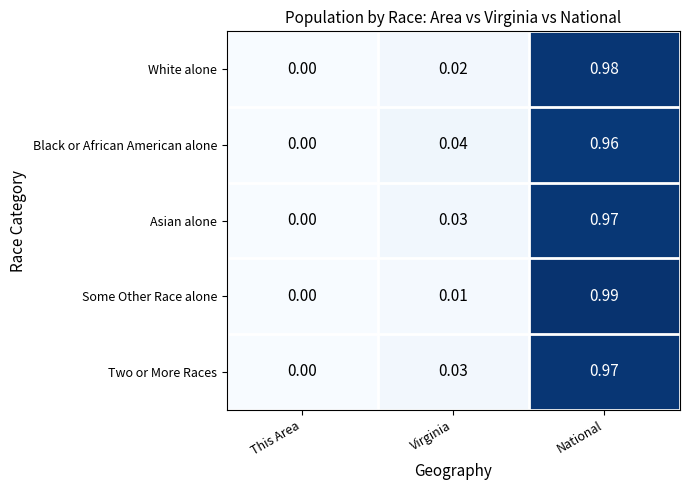

How many categories are shown in the chart?

3